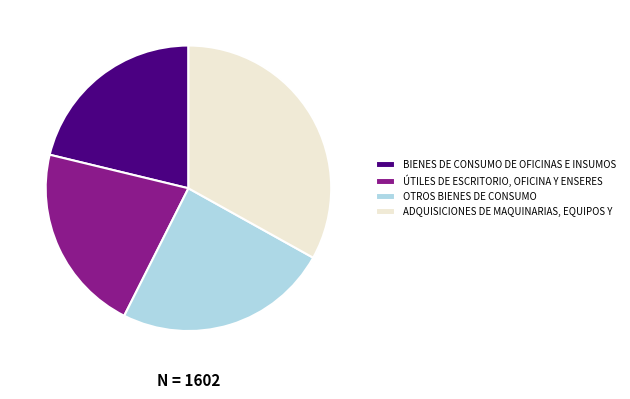

What is the largest slice in the pie chart?

ADQUISICIONES DE MAQUINARIAS, EQUIPOS Y